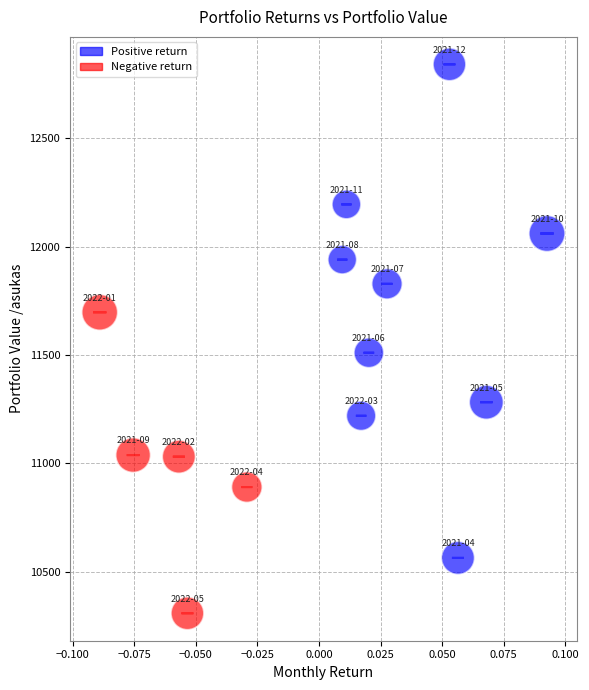

What Y value in the scatter plot is closest to 11574?

11510.5